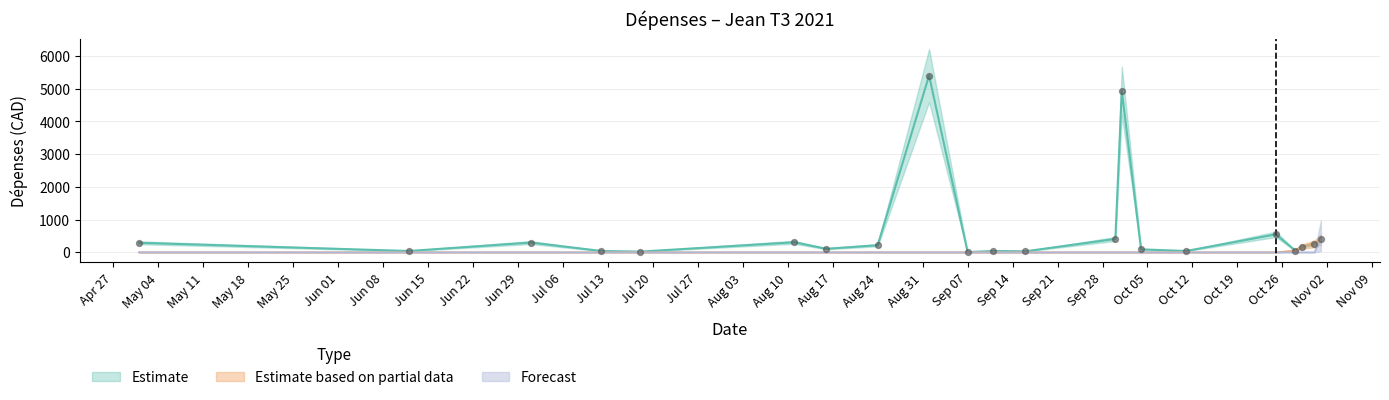

At how many categories does at least one series exceed 1475?

2